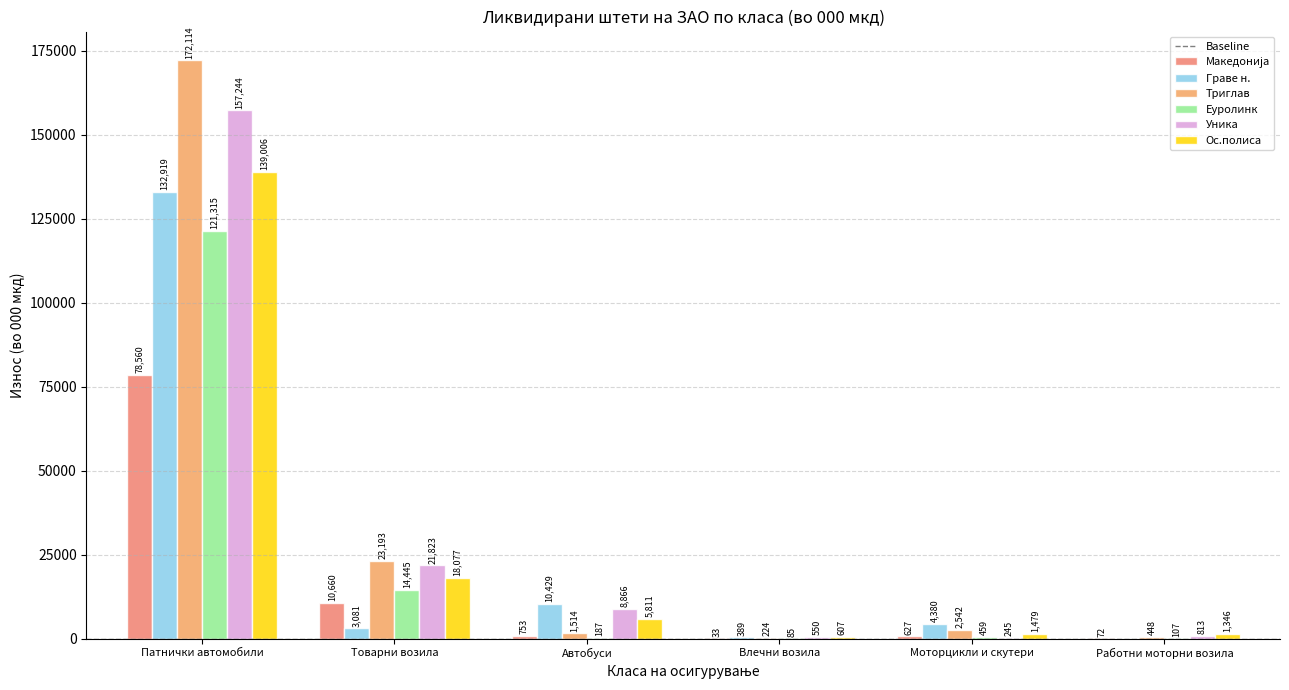

How many series are shown in this chart?

6